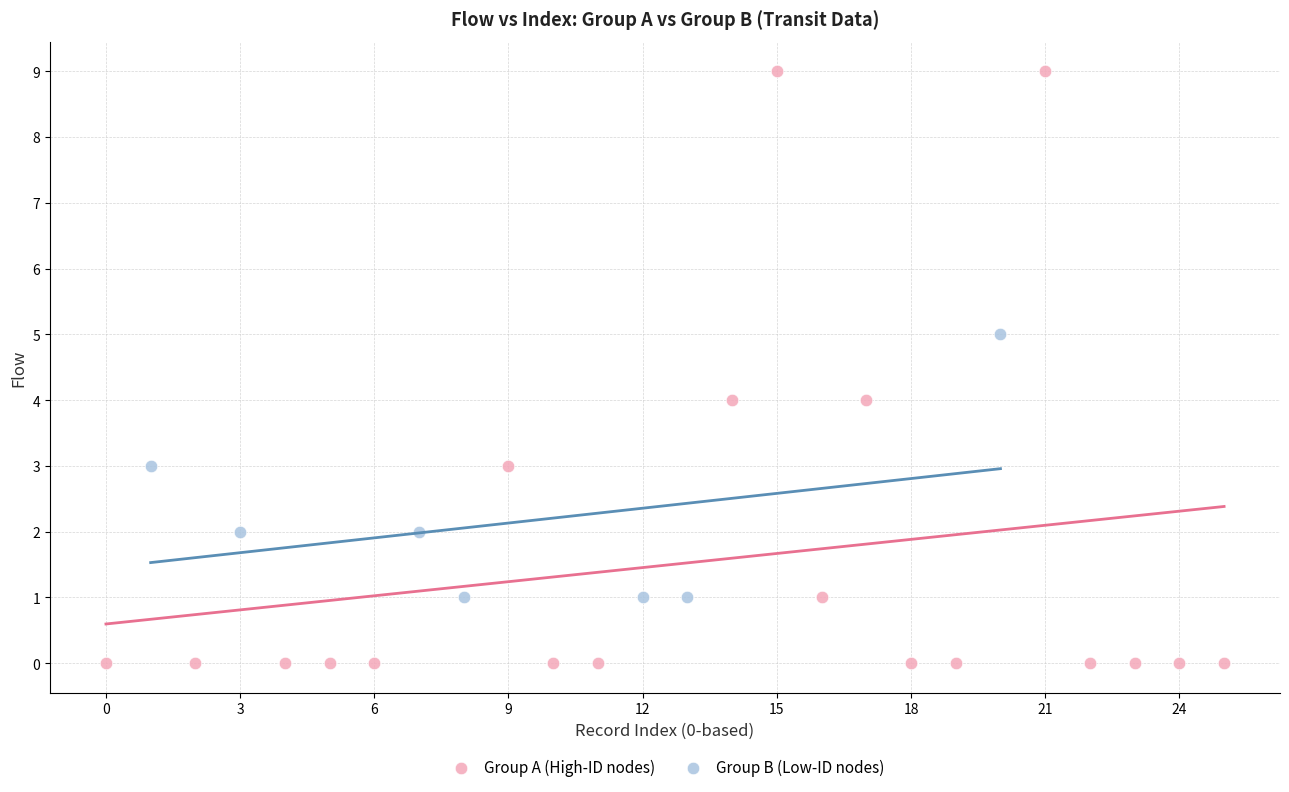

What are all the series names shown in the legend?

Group A (High-ID nodes), Group B (Low-ID nodes)